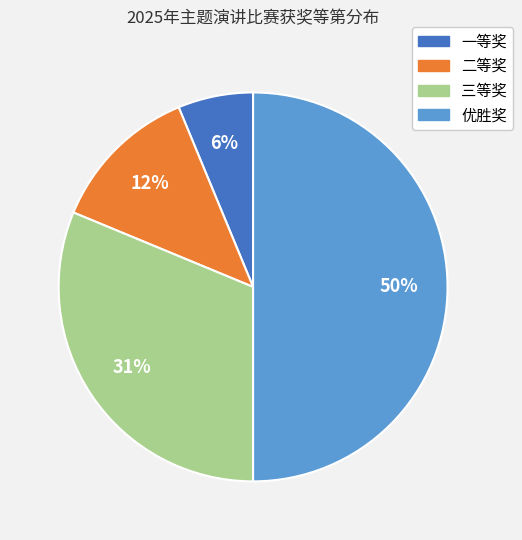

The 二等奖 slice represents 12% of the pie. True or false?

True